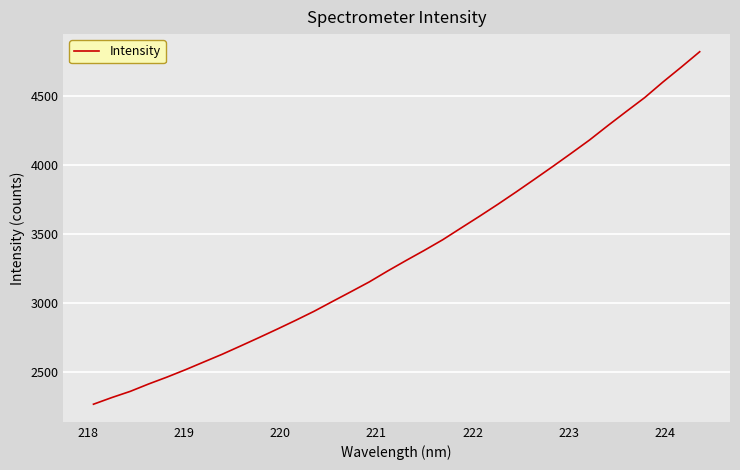

What is the maximum value shown in the chart?

4821.5